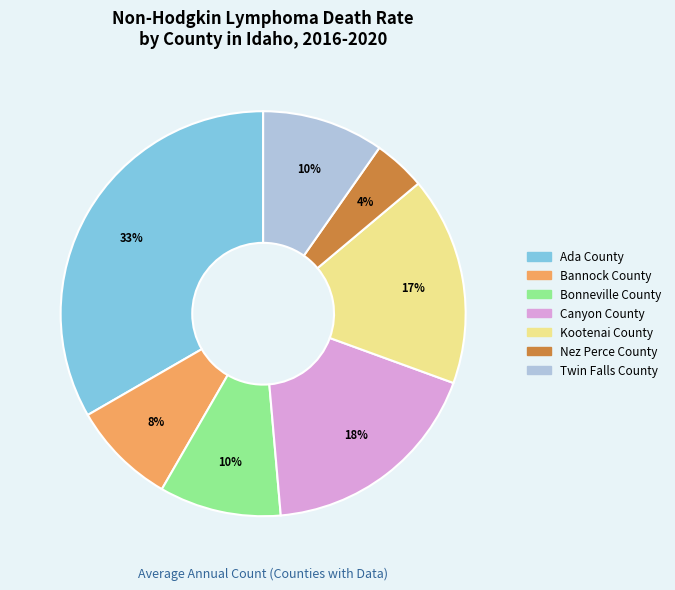

How many segments does this pie chart have?

7